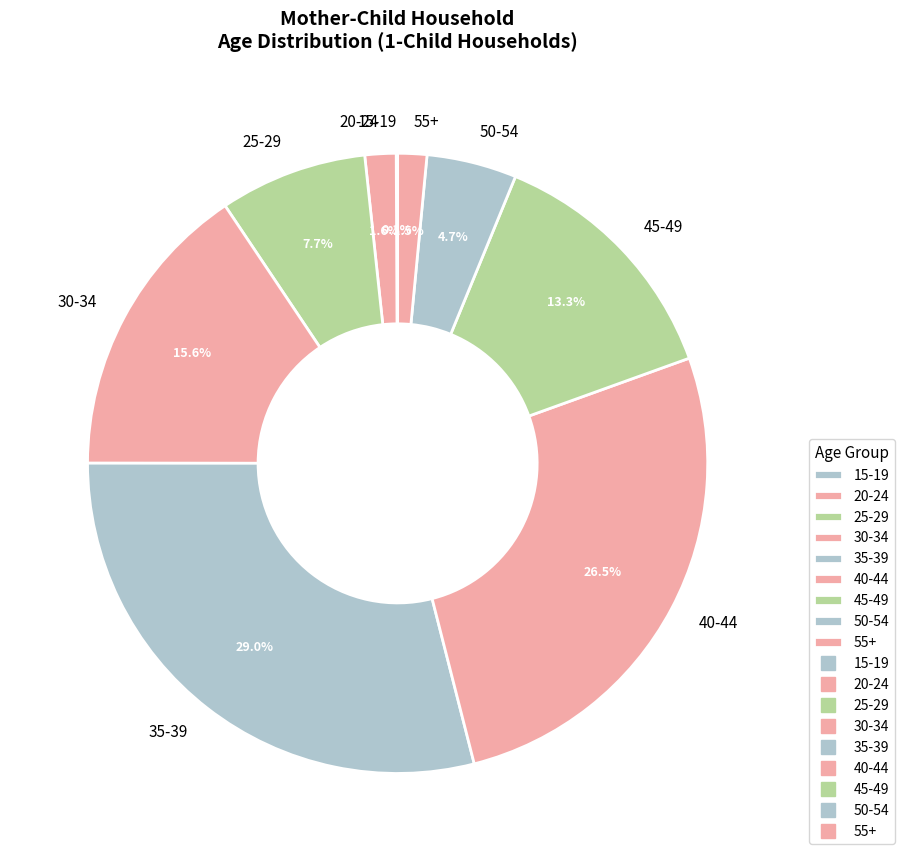

Is it true that 50-54 is 11% of the pie?

False